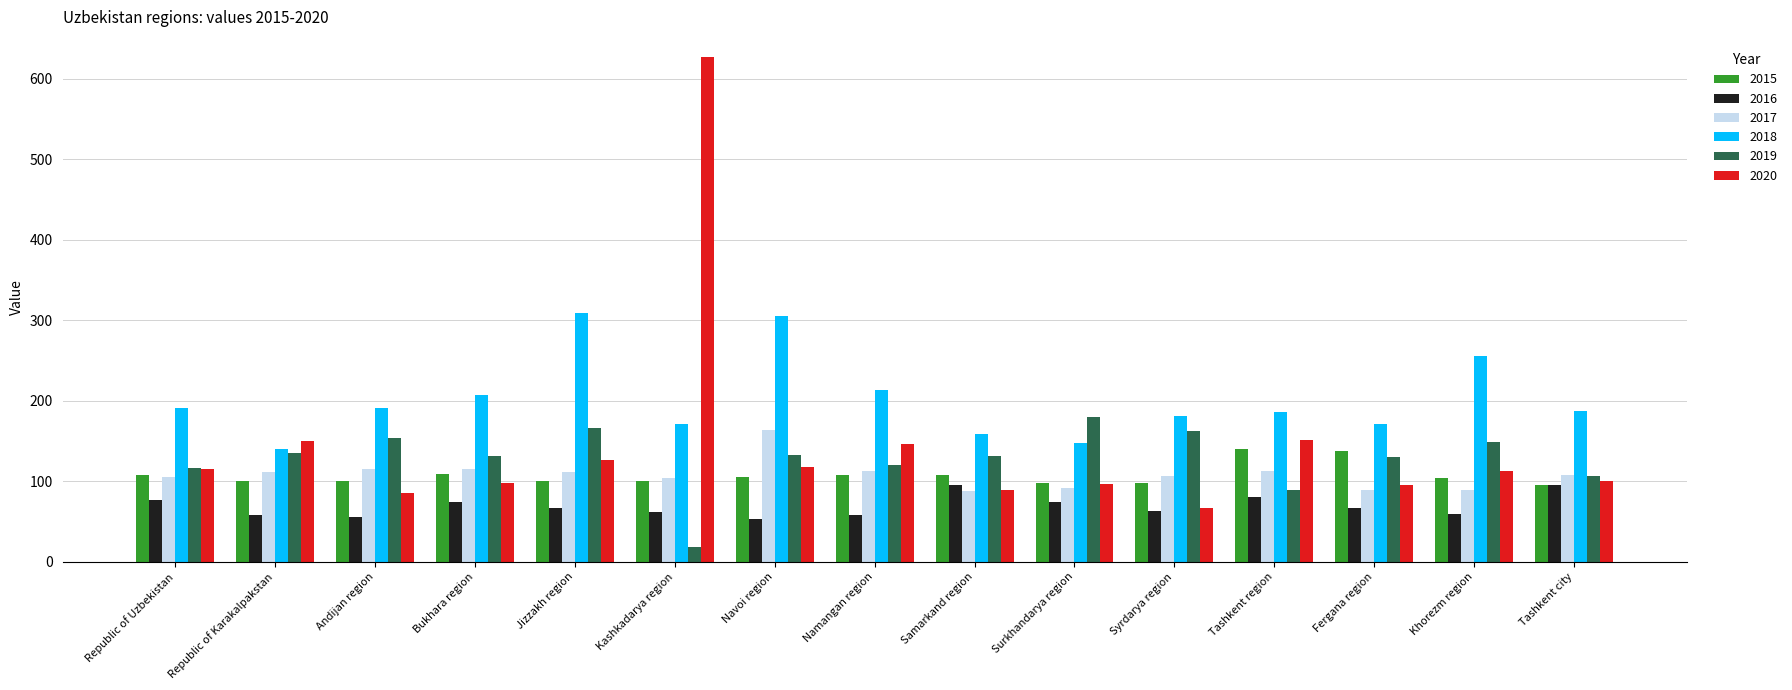

What value does the 2018 series have at Namangan region?

213.2